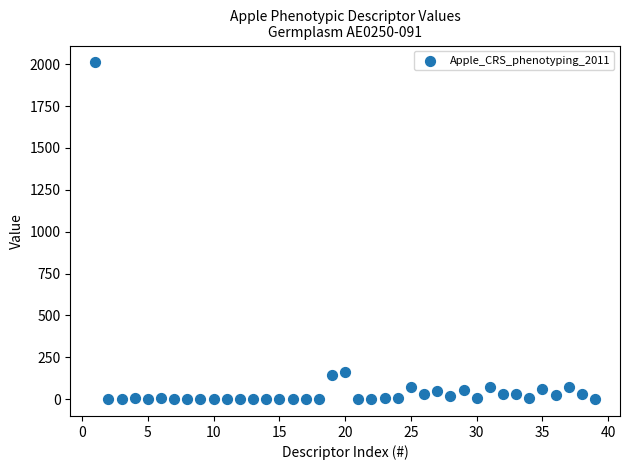

What is the range of X values (max minus min)?

38.0